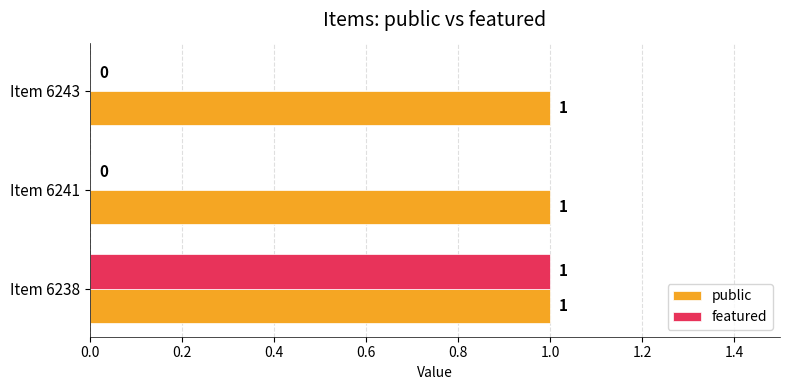

True or false: featured has a value of 1 at Item 6238.

True